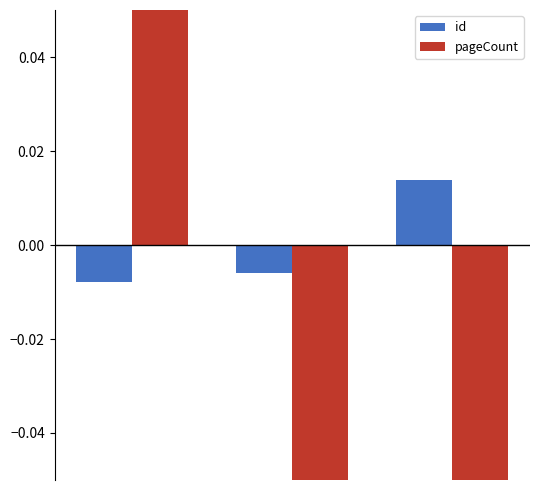

How many positive values does the id series have?

1